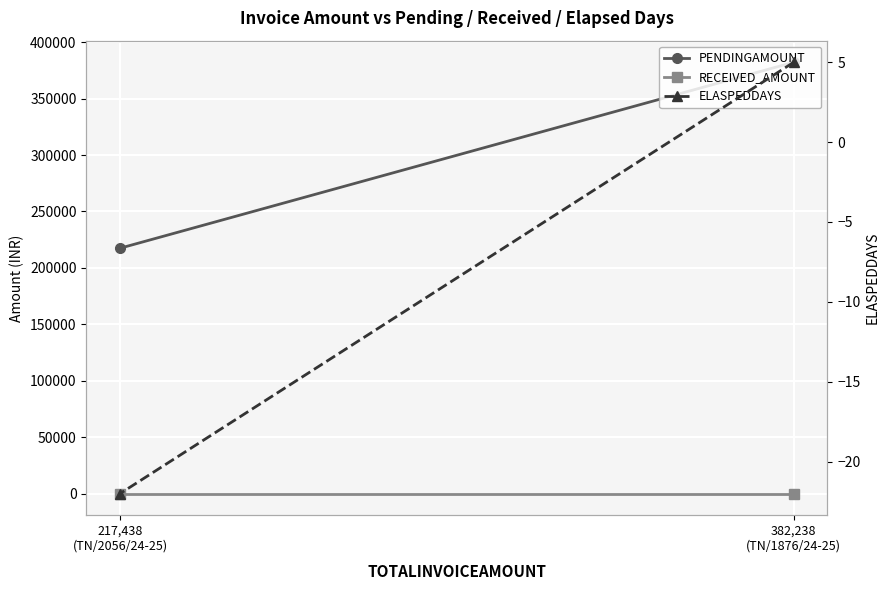

What is the value of the PENDINGAMOUNT point at the 1st from the left?

382238